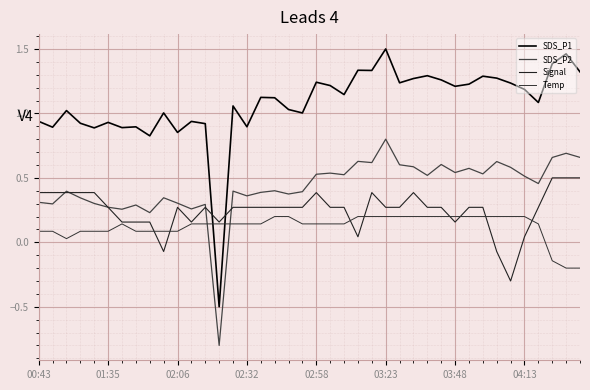

Reading right to left, transcribe all the data shown in this chart.

SDS_P1: 1.3	1.5	1.4	1.1	1.2	1.2	1.3	1.3	1.2	1.2	1.3	1.3	1.3	1.2	1.5	1.3	1.3	1.1	1.2	1.2	1.0	1.0	1.1	1.1	0.9	1.1	-0.5	0.9	0.9	0.9	1.0	0.8	0.9	0.9	0.9	0.9	0.9	1.0	0.9	0.9
SDS_P2: 0.7	0.7	0.7	0.5	0.5	0.6	0.6	0.5	0.6	0.5	0.6	0.5	0.6	0.6	0.8	0.6	0.6	0.5	0.5	0.5	0.4	0.4	0.4	0.4	0.4	0.4	-0.8	0.3	0.3	0.3	0.3	0.2	0.3	0.3	0.3	0.3	0.3	0.4	0.3	0.3
Signal: 0.5	0.5	0.5	0.3	0.0	-0.3	-0.1	0.3	0.3	0.2	0.3	0.3	0.4	0.3	0.3	0.4	0.0	0.3	0.3	0.4	0.3	0.3	0.3	0.3	0.3	0.3	0.2	0.3	0.2	0.3	-0.1	0.2	0.2	0.2	0.3	0.4	0.4	0.4	0.4	0.4
Temp: -0.2	-0.2	-0.1	0.1	0.2	0.2	0.2	0.2	0.2	0.2	0.2	0.2	0.2	0.2	0.2	0.2	0.2	0.1	0.1	0.1	0.1	0.2	0.2	0.1	0.1	0.1	0.1	0.1	0.1	0.1	0.1	0.1	0.1	0.1	0.1	0.1	0.1	0.0	0.1	0.1